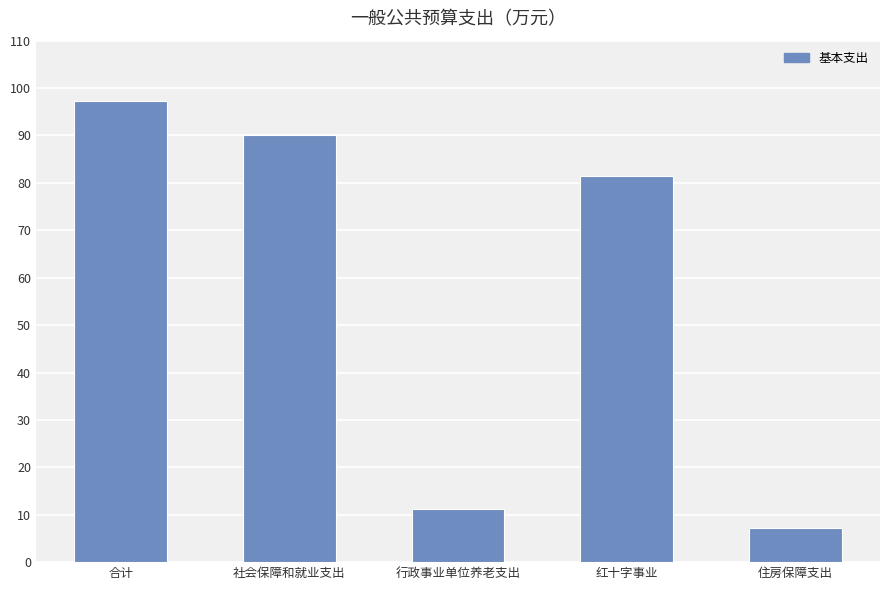

True or false: the data shows 2.7 at 住房保障支出.

False